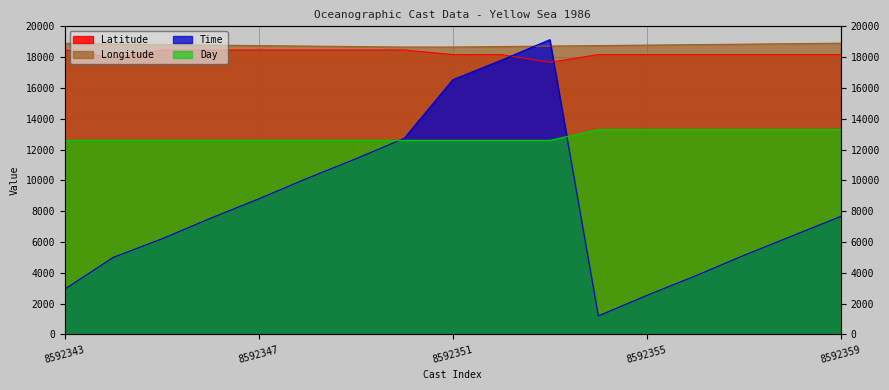

Which series has the largest range (max minus min)?

Time